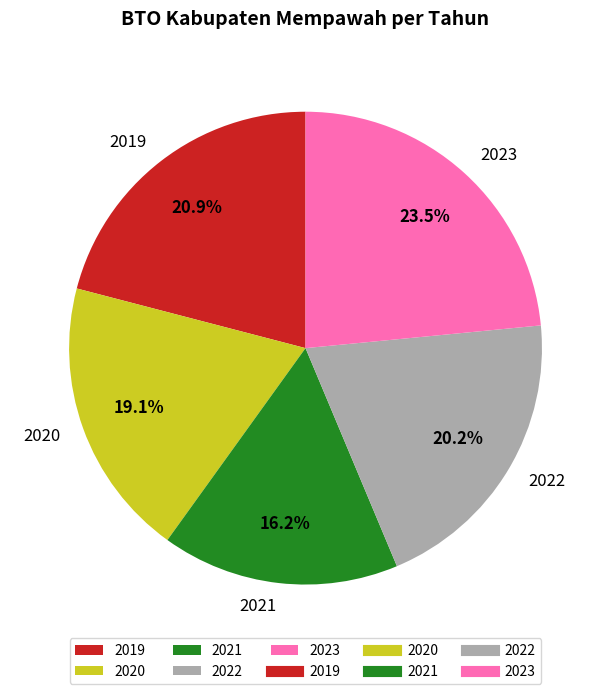

Approximately how many times larger is the value at 2020 compared to 2022?

0.9